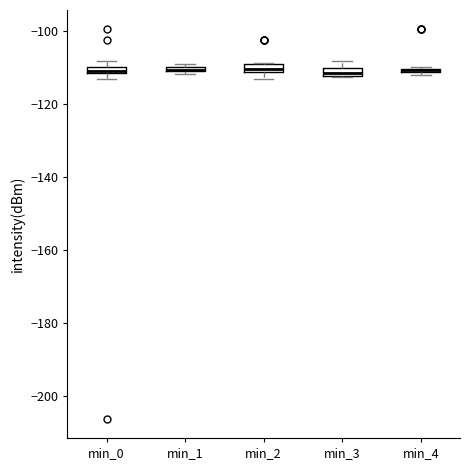

Where is the upper edge of the box for min_0 on the y-axis? The values are not printed on the chart, so give them approximately, as read against the axis.

-110